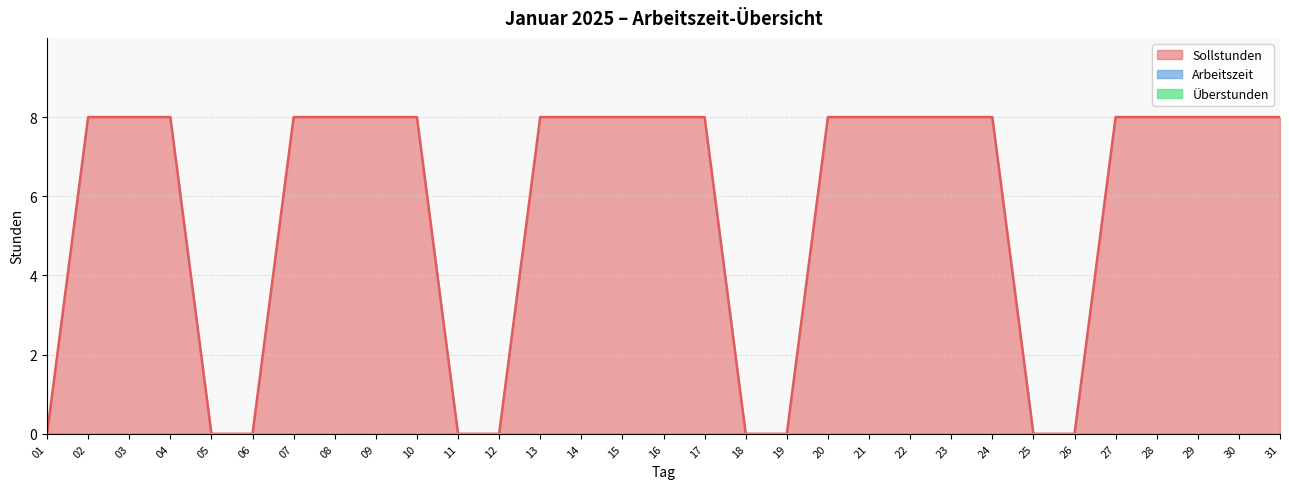

Reading right to left, transcribe all the data shown in this chart.

Sollstunden: 31=8	30=8	29=8	28=8	27=8	26=0	25=0	24=8	23=8	22=8	21=8	20=8	19=0	18=0	17=8	16=8	15=8	14=8	13=8	12=0	11=0	10=8	09=8	08=8	07=8	06=0	05=0	04=8	03=8	02=8	01=0
Arbeitszeit: 31=0	30=0	29=0	28=0	27=0	26=0	25=0	24=0	23=0	22=0	21=0	20=0	19=0	18=0	17=0	16=0	15=0	14=0	13=0	12=0	11=0	10=0	09=0	08=0	07=0	06=0	05=0	04=0	03=0	02=0	01=0
Überstunden: 31=0	30=0	29=0	28=0	27=0	26=0	25=0	24=0	23=0	22=0	21=0	20=0	19=0	18=0	17=0	16=0	15=0	14=0	13=0	12=0	11=0	10=0	09=0	08=0	07=0	06=0	05=0	04=0	03=0	02=0	01=0